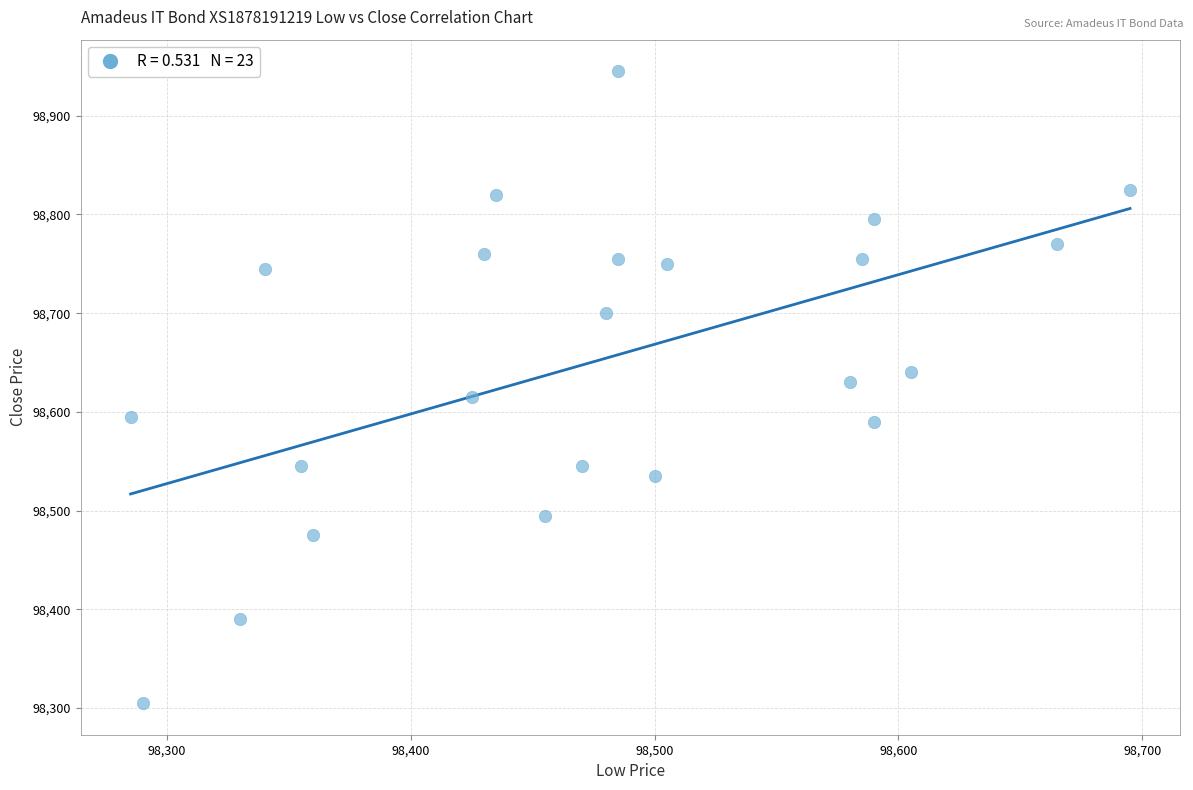

What is the range of X values (max minus min)?

410